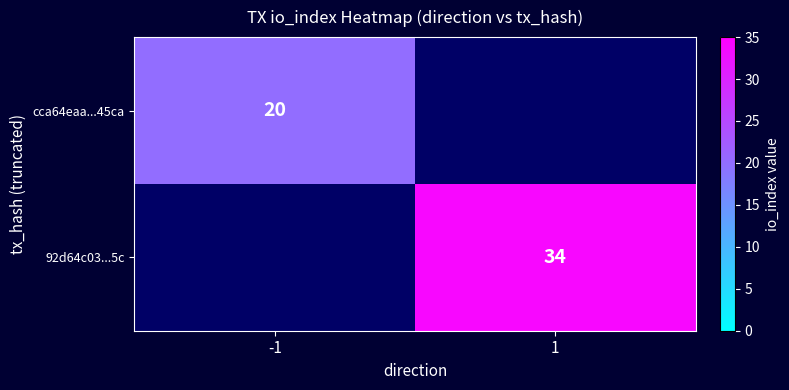

The 92d64c03...5c series shows 11 at 1. True or false?

False